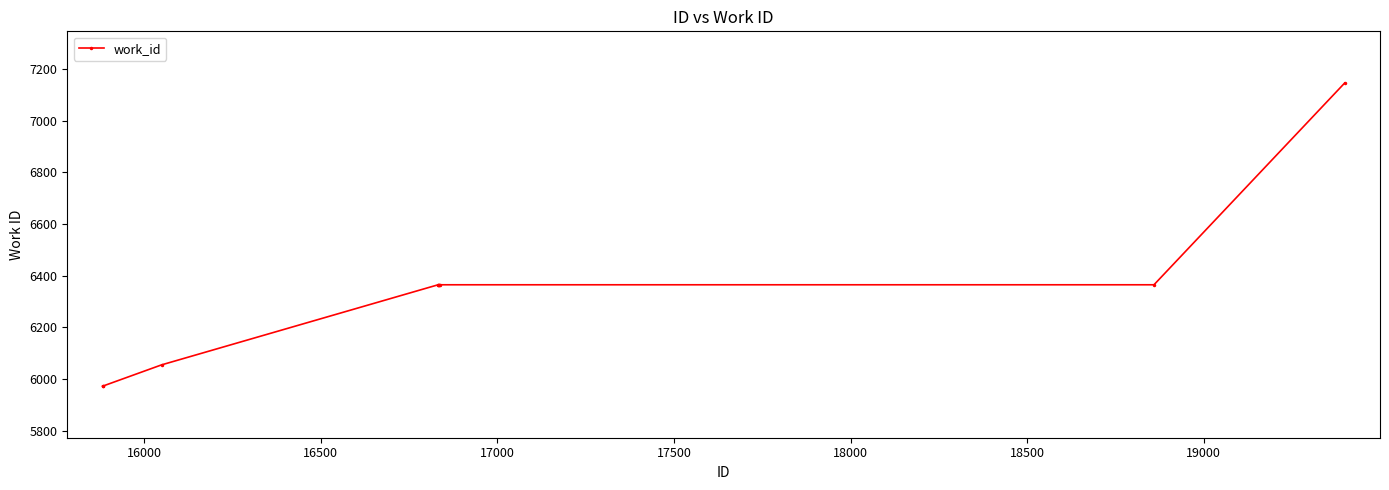

What is the maximum value shown in the chart?

7146